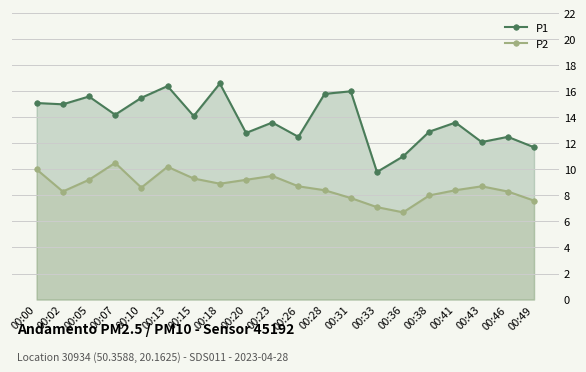

What is the average value of the P1 series?

13.8